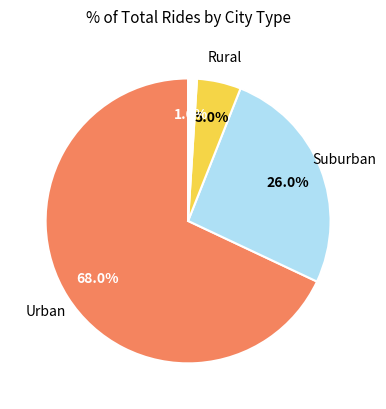

Does any single category account for the majority?

Yes